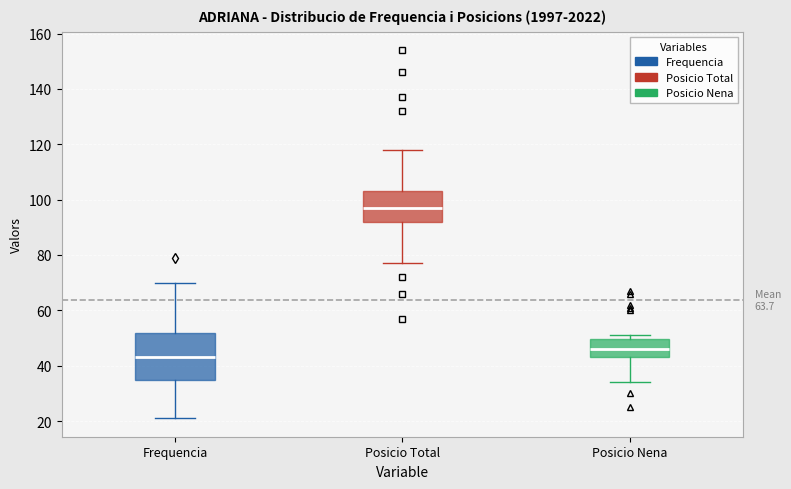

Reading left to right, read every box against the y-axis: the position of its median line, the range the box covers, and the ends of its whiskers. The values are not printed on the chart, so give them approximately, as read against the axis.

Frequencia: median 44, box 36 to 52, whiskers 22 to 70
Posicio Total: median 98, box 92 to 104, whiskers 78 to 118
Posicio Nena: median 46, box 44 to 50, whiskers 34 to 52